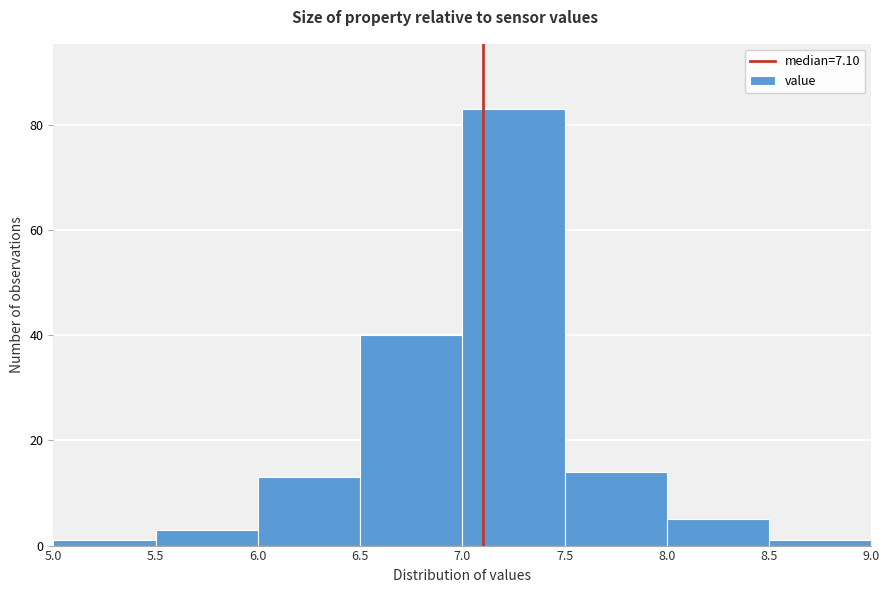

Reading left to right, list every bar in this chart as the range it spans on the x-axis followed by its height. The values are not printed on the chart, so give them approximately, as read against the axis.

5.0 to 5.5: under 2
5.5 to 6.0: 4
6.0 to 6.5: 14
6.5 to 7.0: 40
7.0 to 7.5: 84
7.5 to 8.0: 14
8.0 to 8.5: 6
8.5 to 9.0: under 2